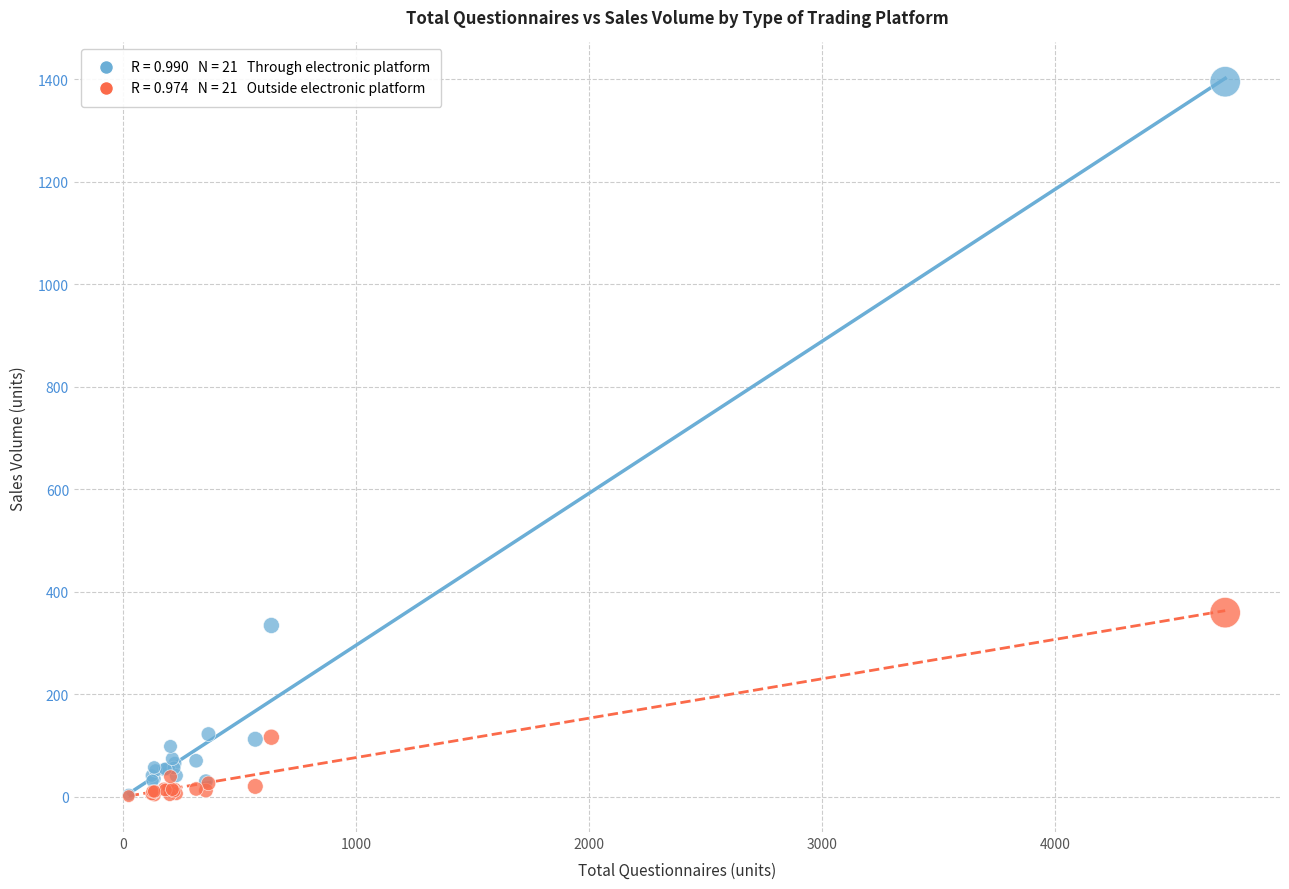

Across all series, what Y value is closest to 698?

359